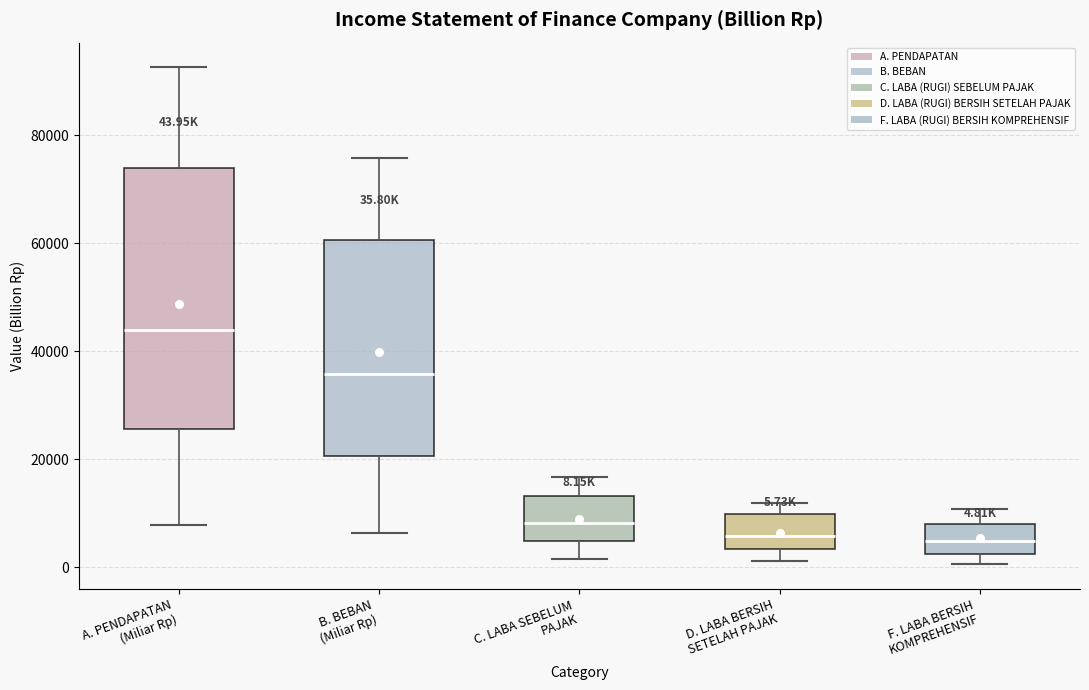

Comparing the boxes themselves (not the whiskers), which one is the tallest?

A. PENDAPATAN (Miliar Rp)